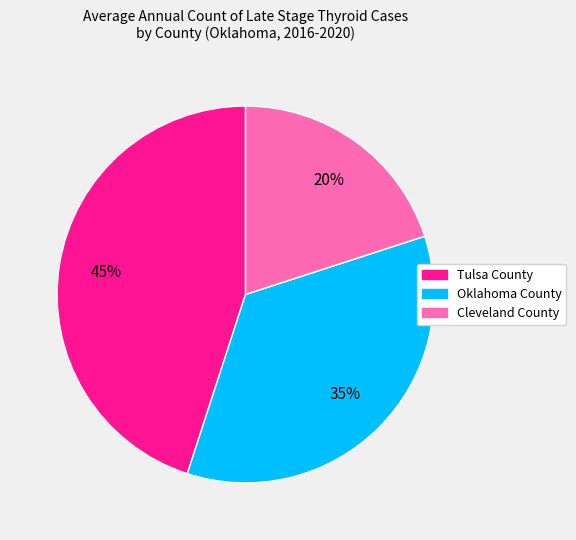

To the nearest percent, what portion does Oklahoma County represent?

35%